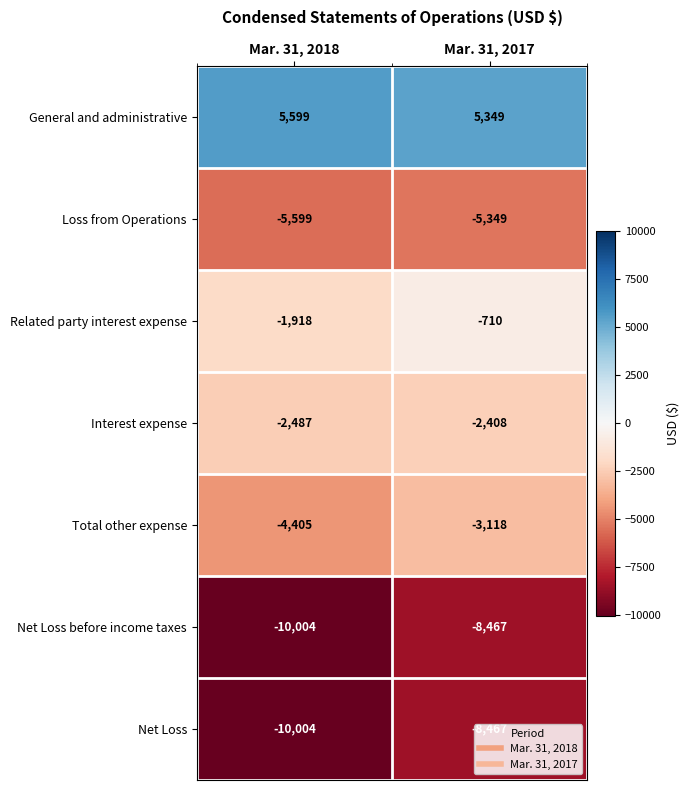

Which label corresponds to the smallest value in the chart?

Mar. 31, 2018